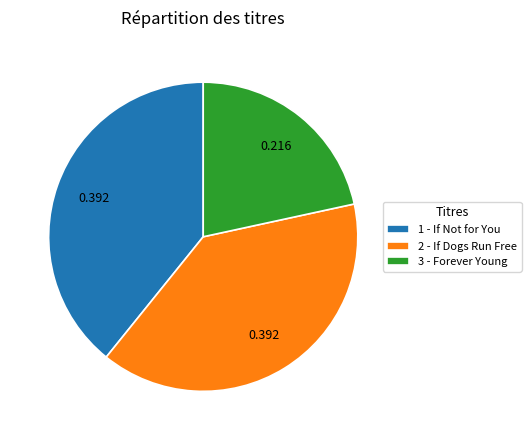

Does 3 - Forever Young represent more than half of the total?

No